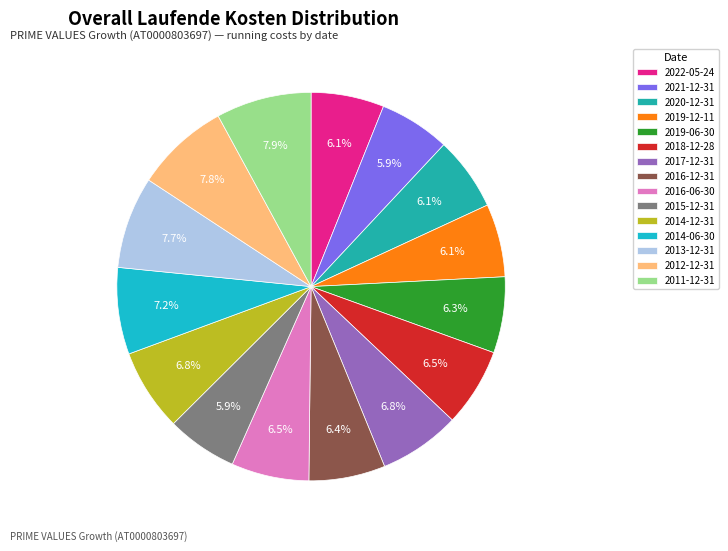

Which slice is the smallest?

2021-12-31